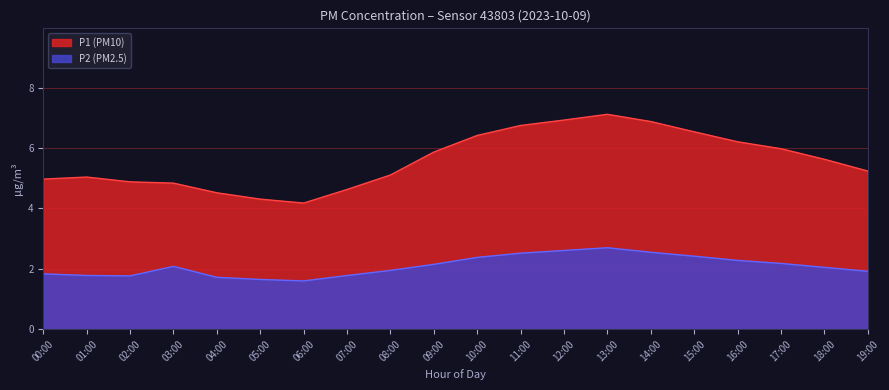

At how many categories does at least one series exceed 6?

7